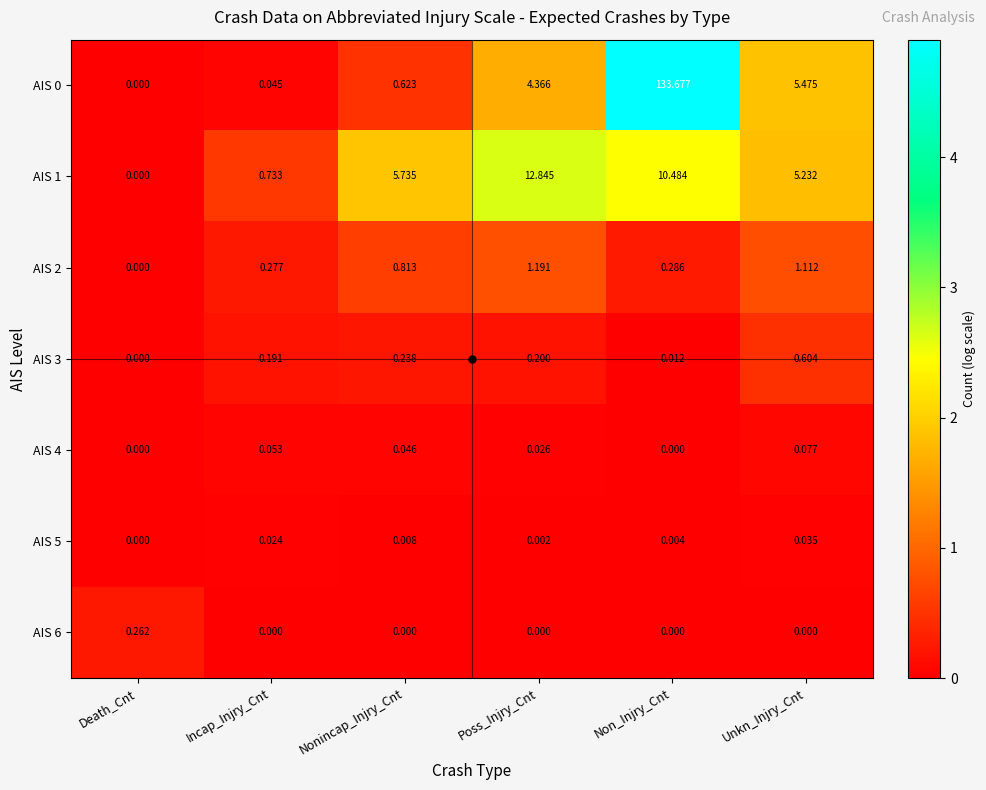

Rank the categories by AIS 1 value from lowest to highest.

Death_Cnt, Incap_Injry_Cnt, Unkn_Injry_Cnt, Nonincap_Injry_Cnt, Non_Injry_Cnt, Poss_Injry_Cnt